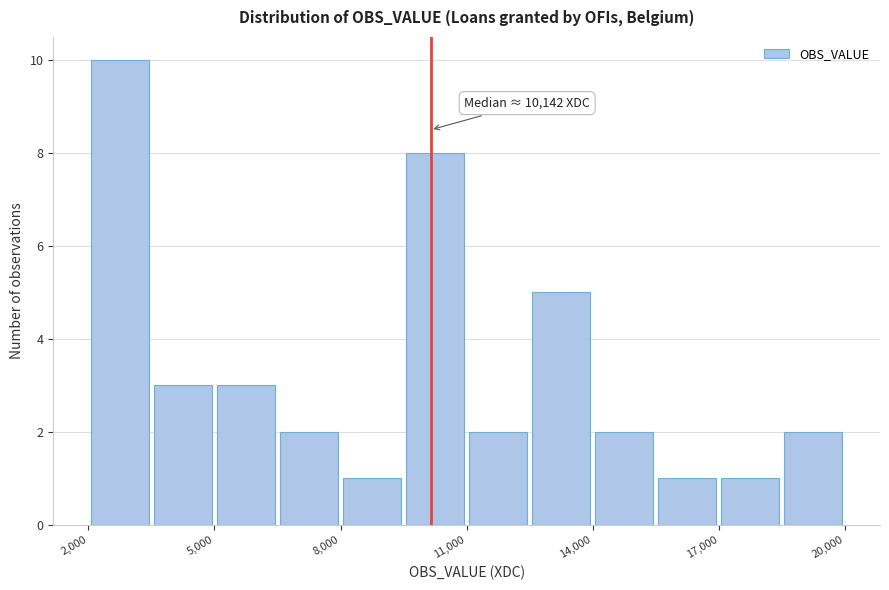

Around what value on the x-axis is the tallest bar? Give the approximate position of its centre, as read against the axis.

3000